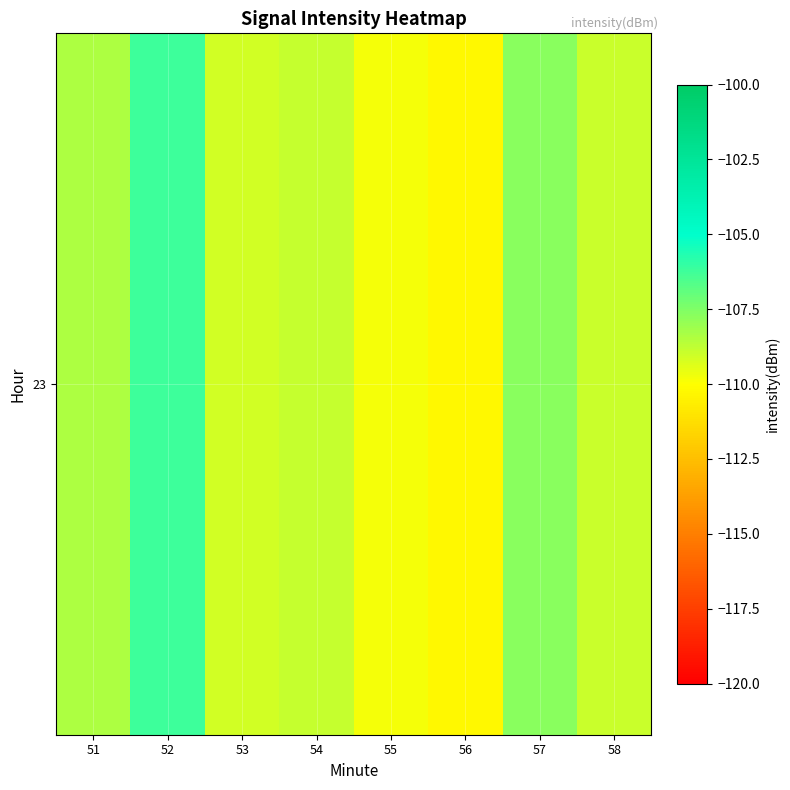

What value does the data have at 52?

-106.2